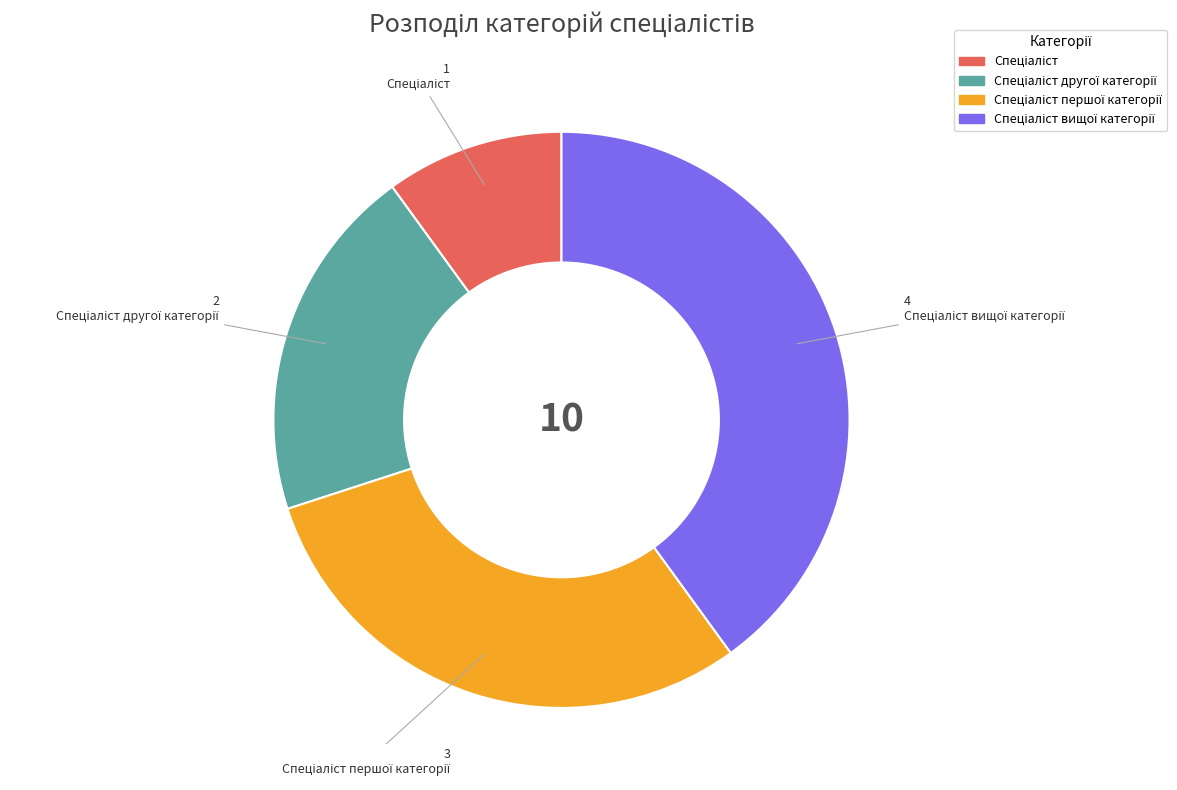

Is there any slice that represents more than half of the pie?

No